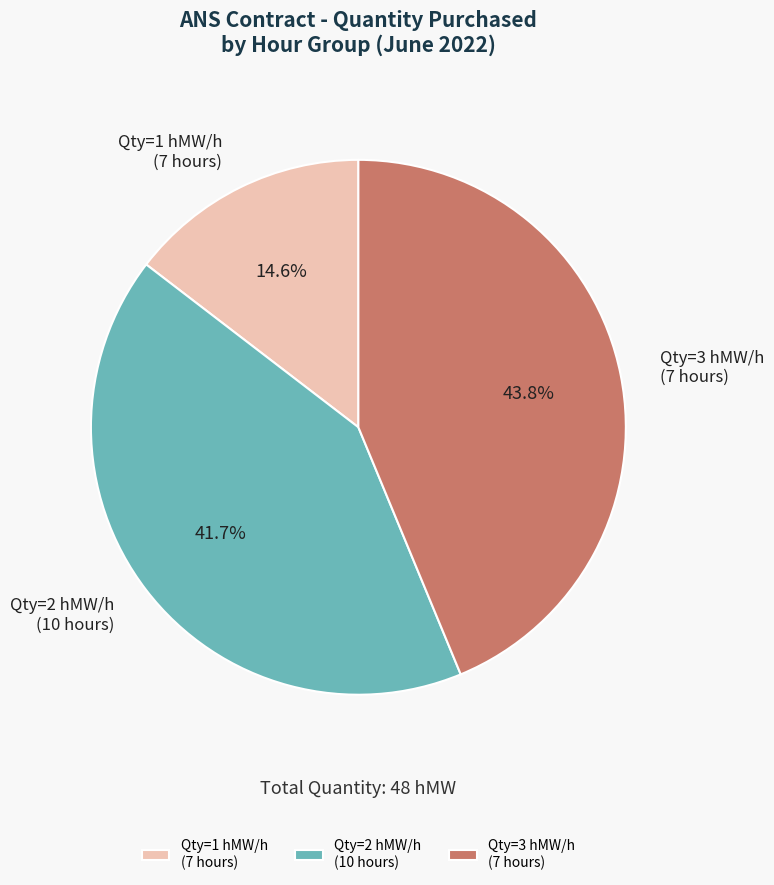

How many segments does this pie chart have?

3